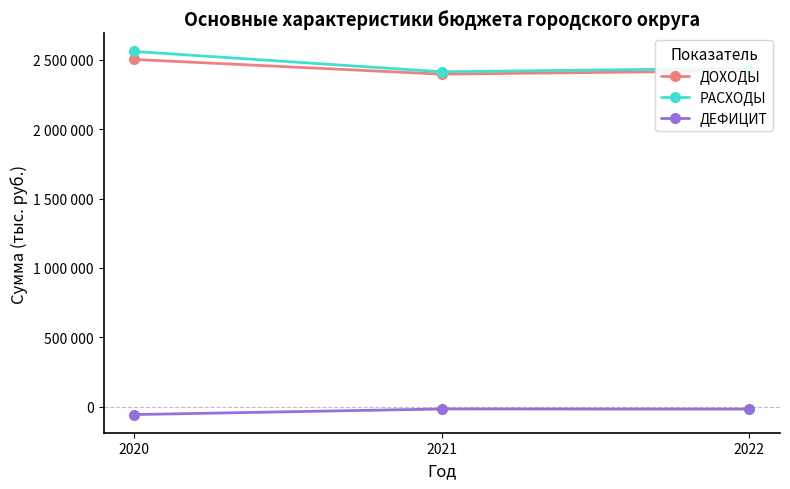

Is this an area chart (filled region under the line)?

No